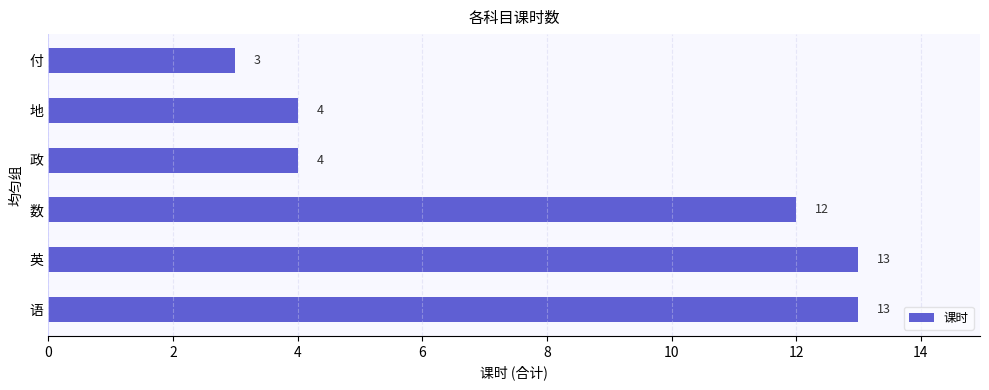

What is the sum of the values at 地 and 语?

17